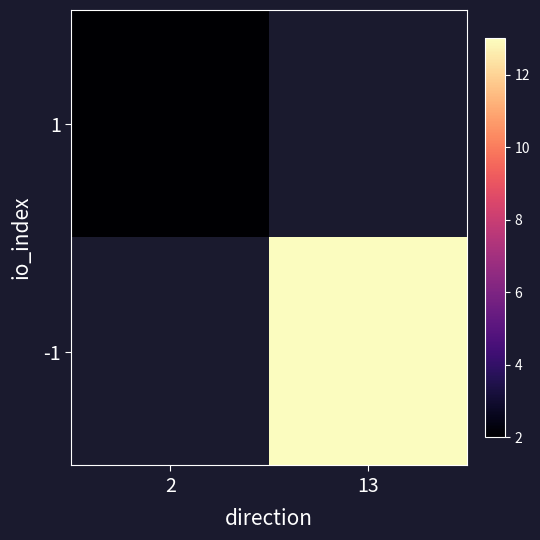

What is the minimum value shown in the chart?

2.0